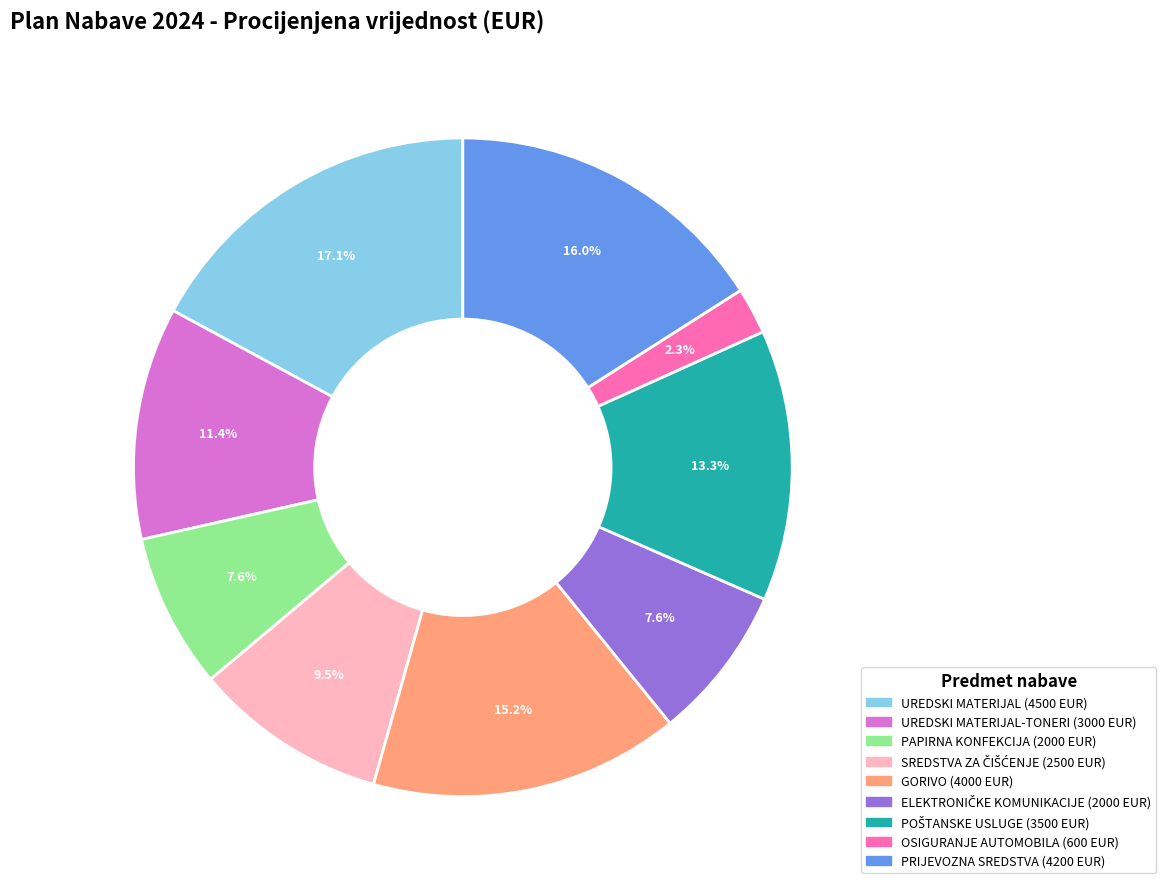

Is there a majority slice in this chart?

No